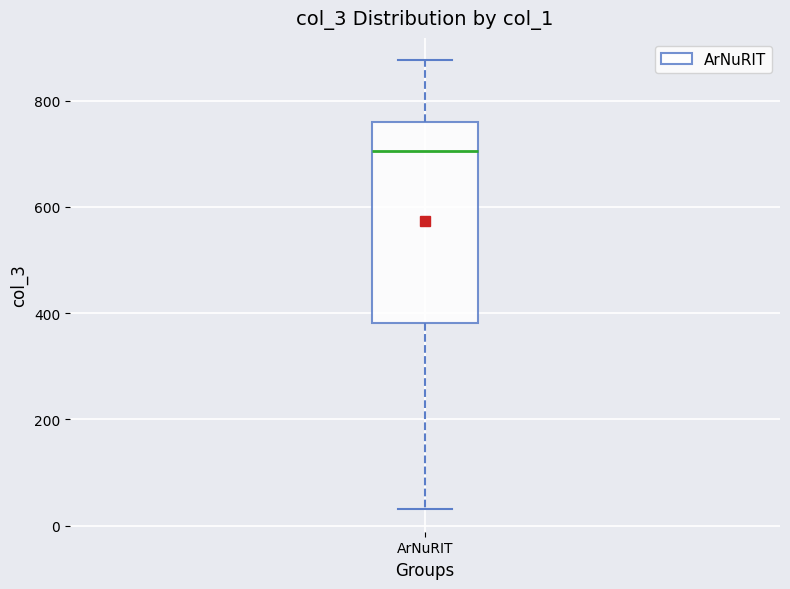

Where does the median line of the box for ArNuRIT sit on the y-axis? The values are not printed on the chart, so give them approximately, as read against the axis.

700